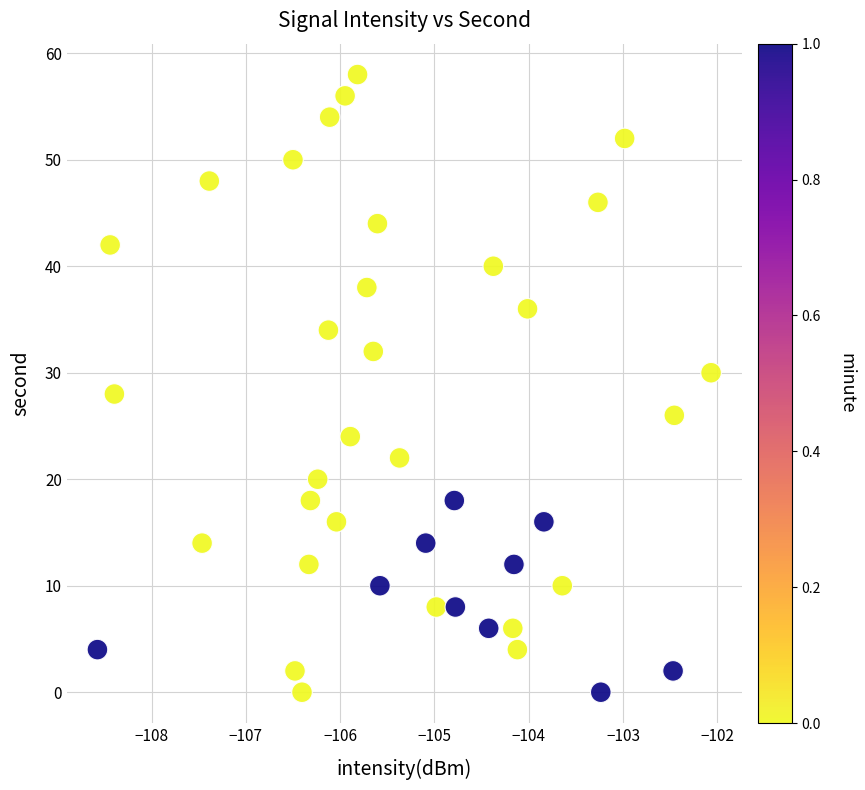

What is the range of Y values (max minus min)?

58